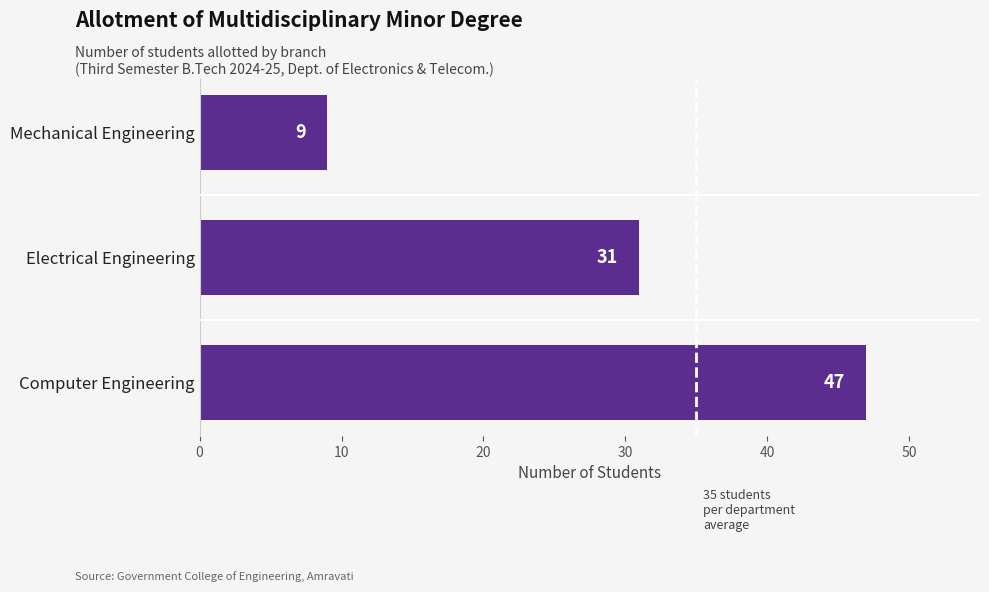

Reading bottom to top, transcribe all the data shown in this chart.

Computer Engineering=47	Electrical Engineering=31	Mechanical Engineering=9